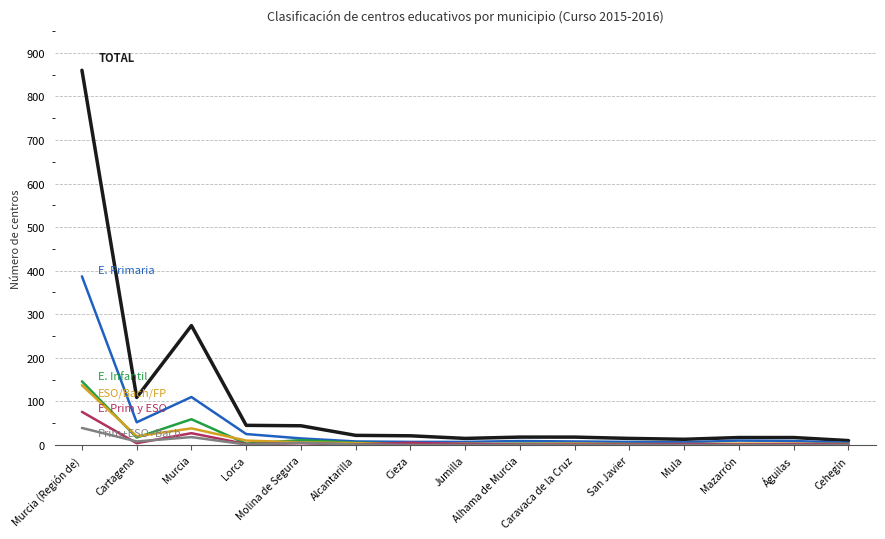

Count the number of data series in this chart.

6